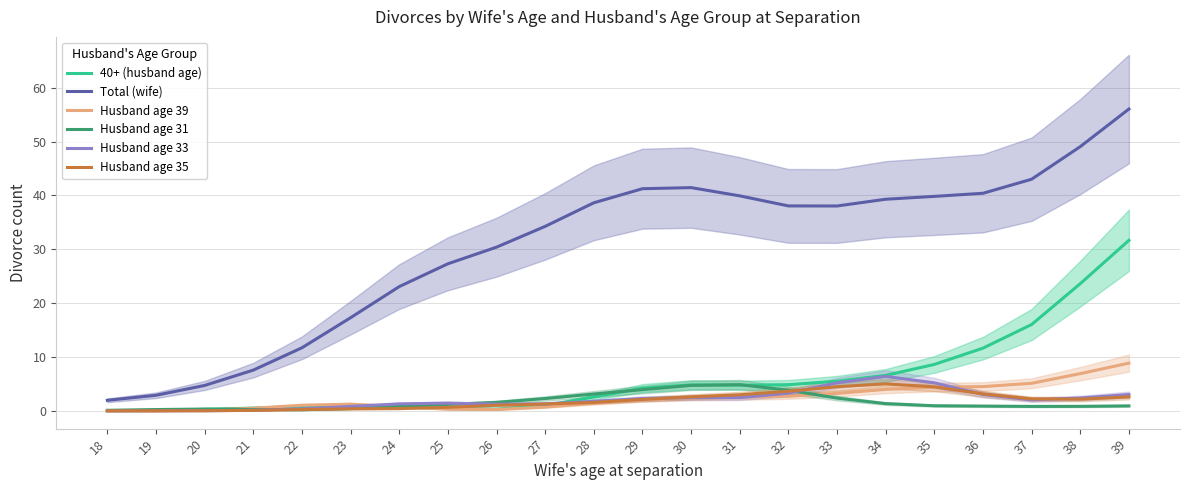

Read the 40+ (husband age) value at 24.

0.8